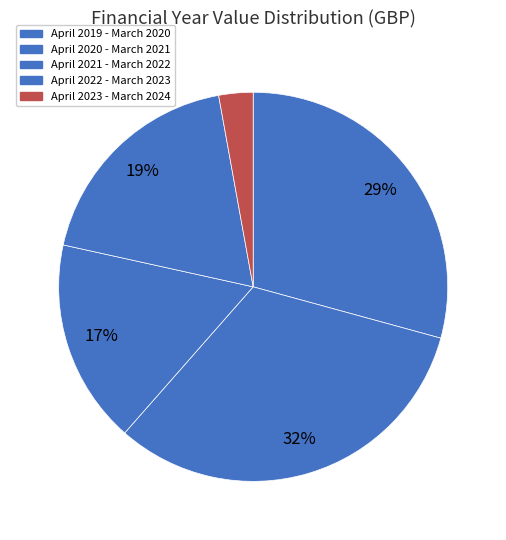

Which category has the smallest portion of the pie?

April 2023 - March 2024